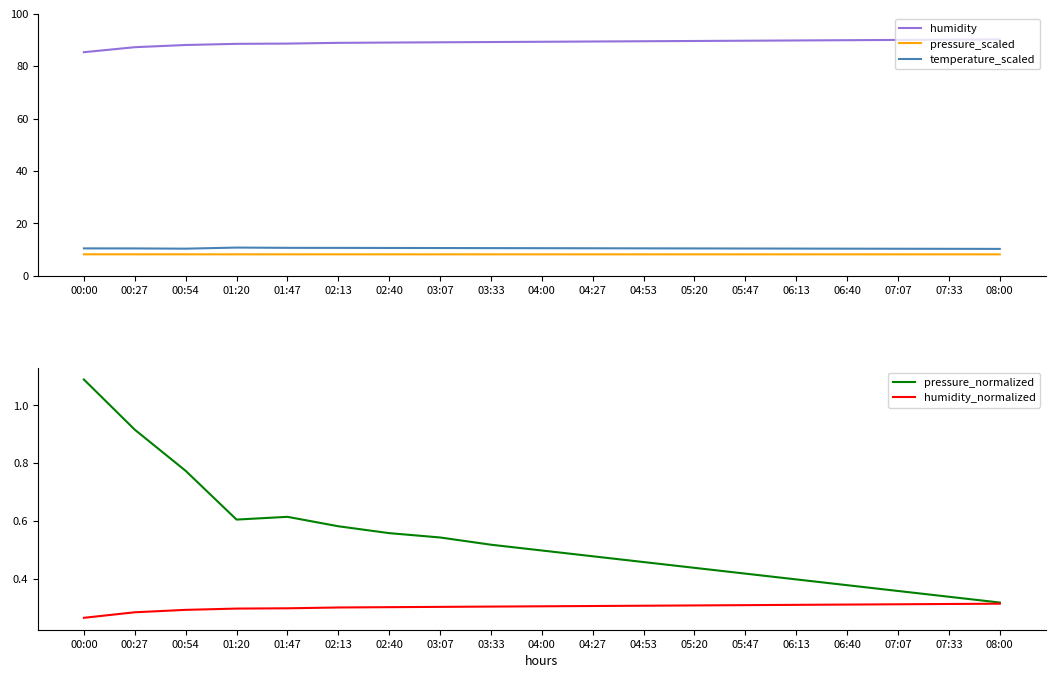

What is the sum of the temperature_scaled values at 04:53 and 00:27?

20.9